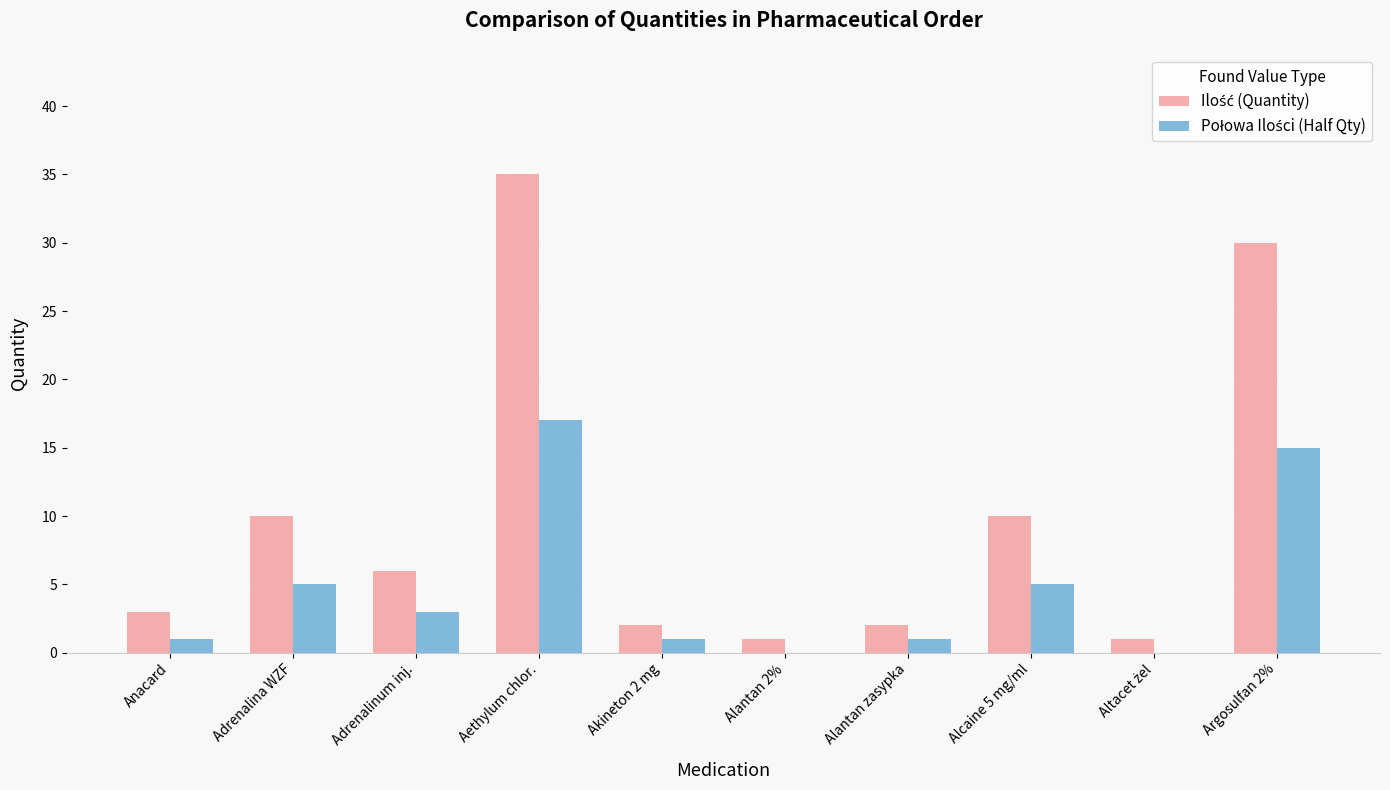

What is the maximum value shown in the chart?

35